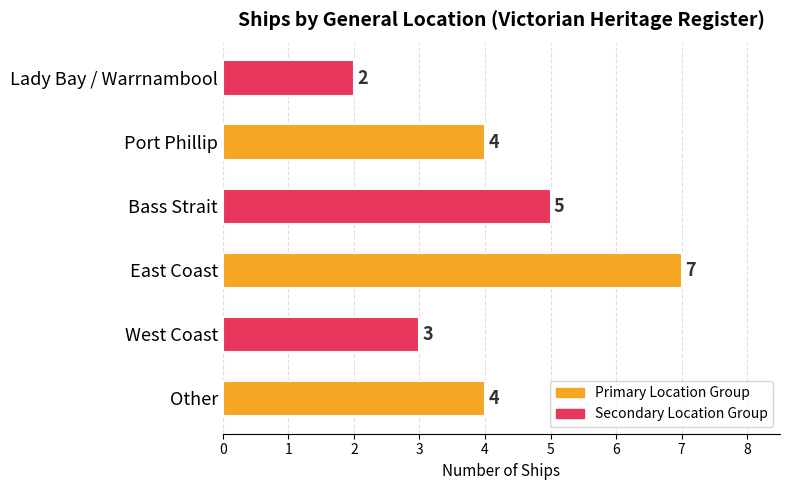

At which category does the chart reach its peak across all series?

East Coast